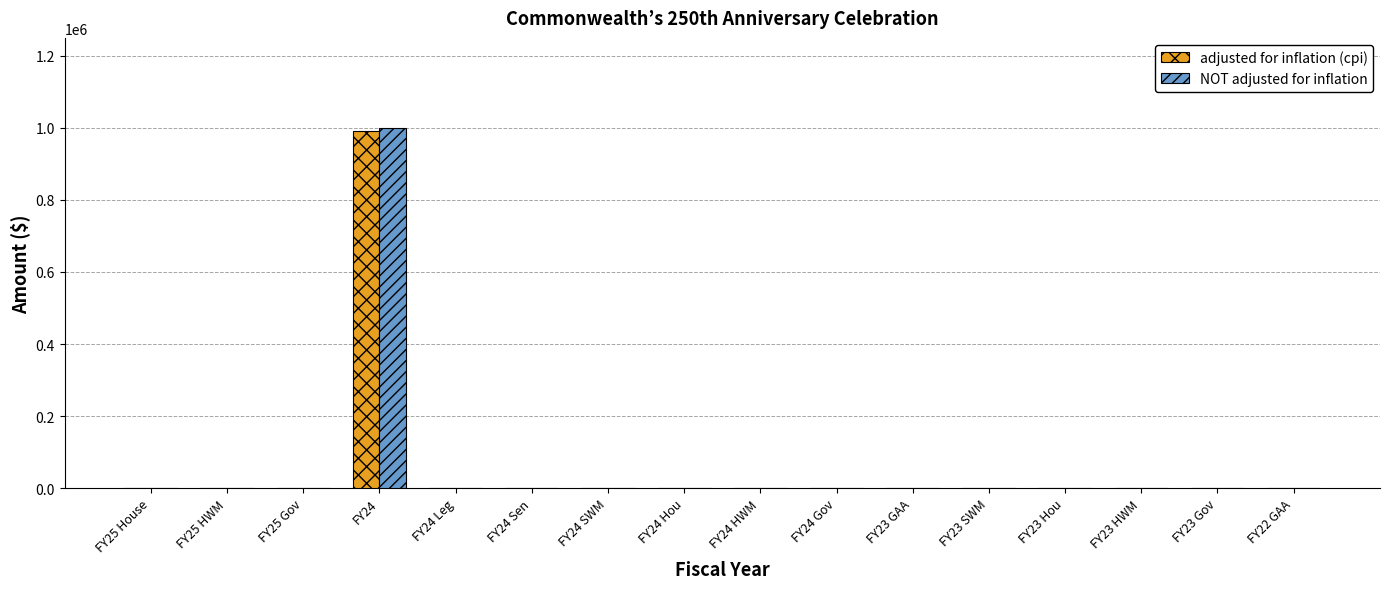

The value of NOT adjusted for inflation at FY24 HWM is 0. True or false?

True